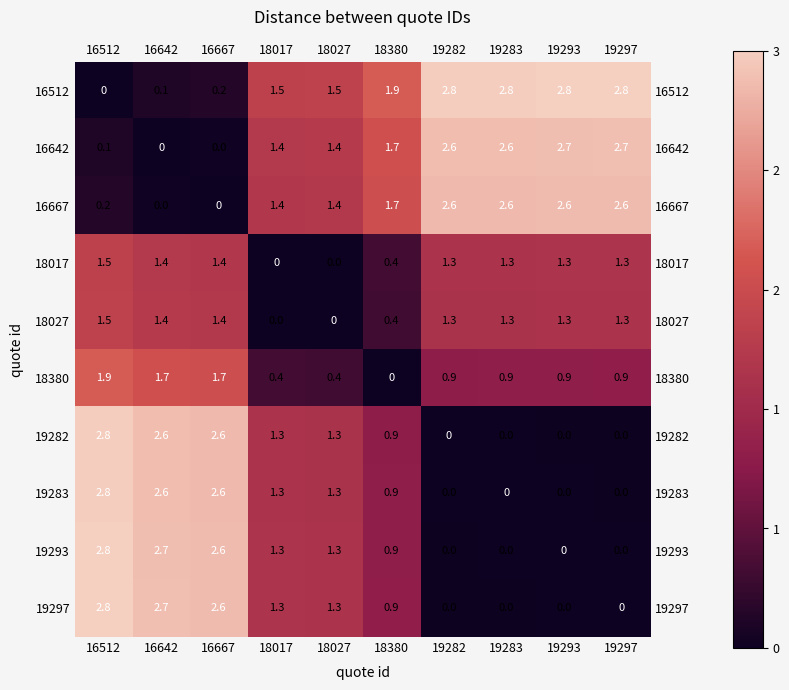

True or false: 16642 has a value of -1.1 at 16667.

False